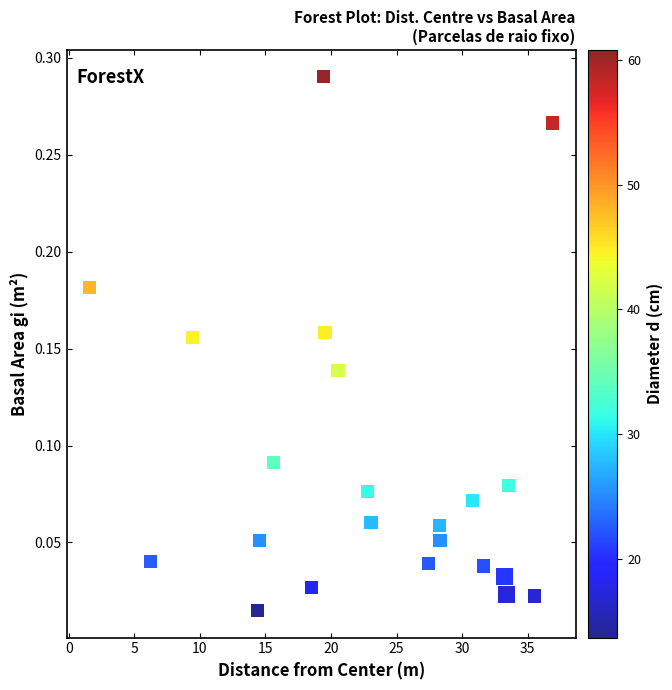

What is the range of X values (max minus min)?

35.3